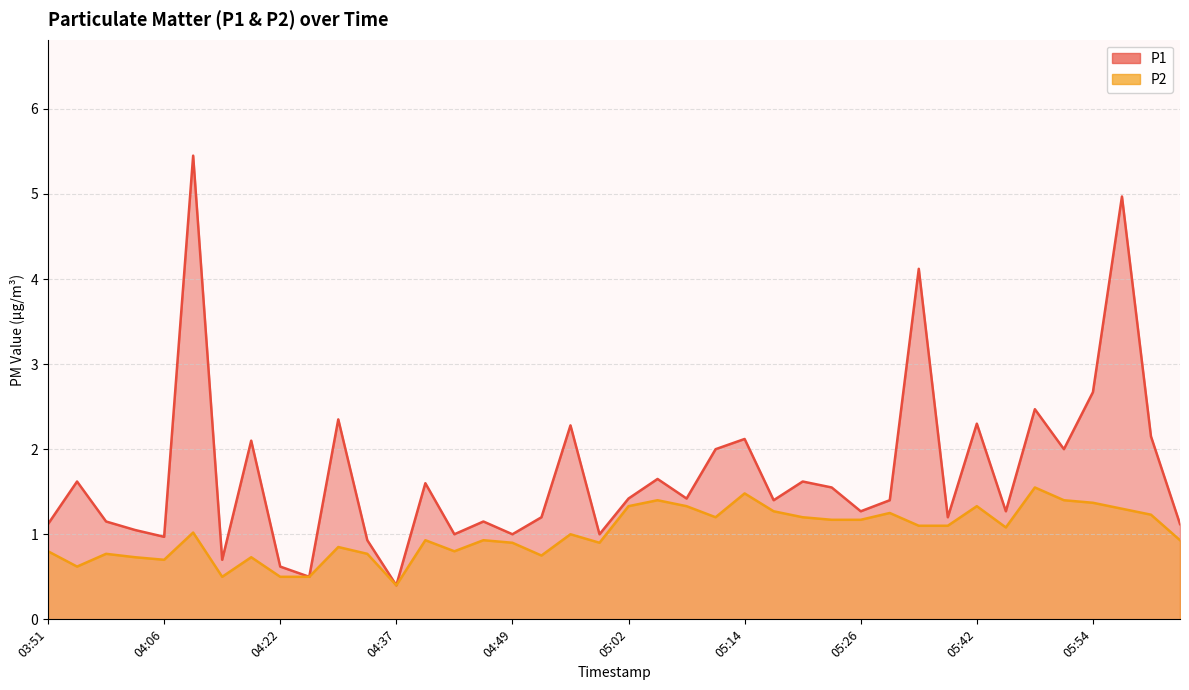

Where is P2 nearest to the value 0?

04:37